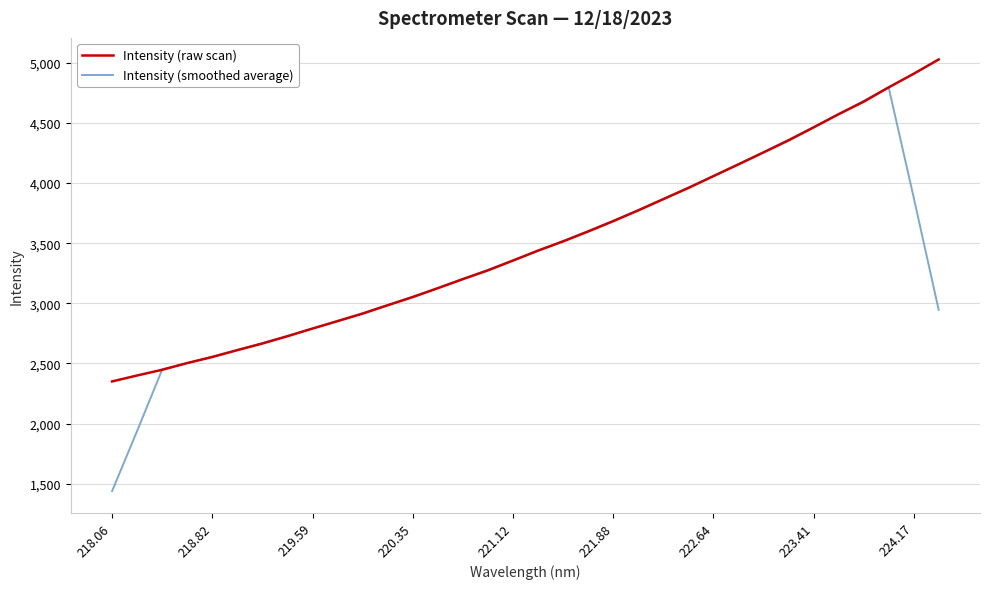

Is this an area chart (filled region under the line)?

No